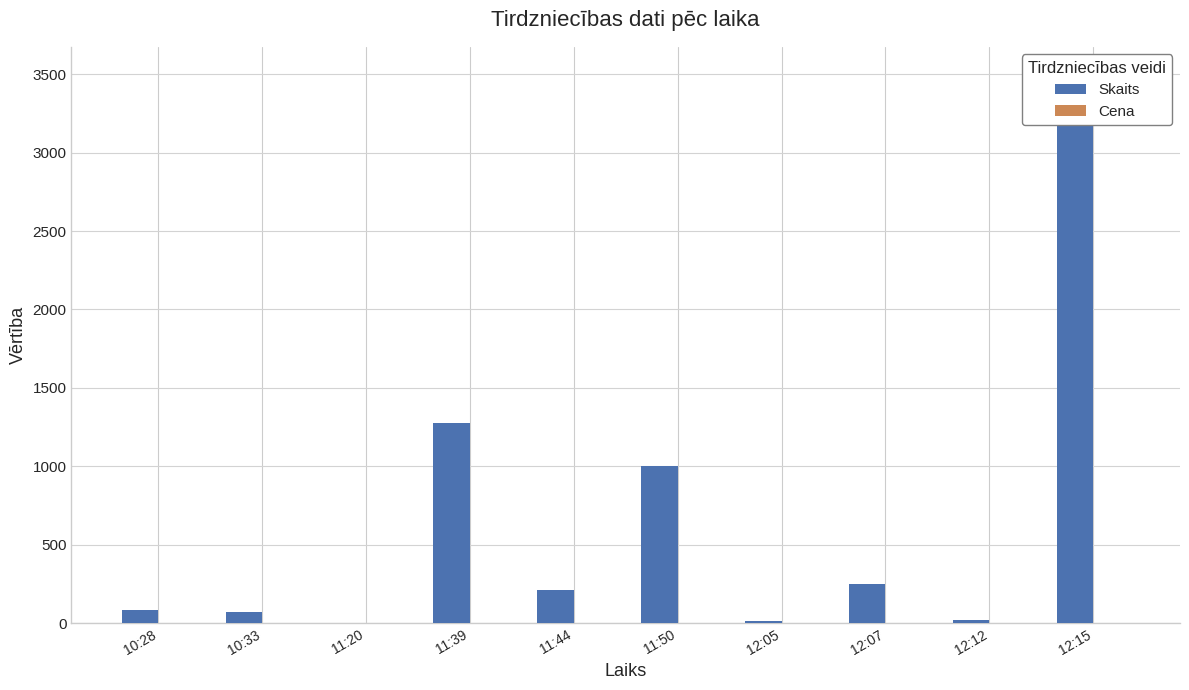

Reading left to right, list all the values displayed in this chart.

Skaits: 10:28=81.0	10:33=70.0	11:20=1.0	11:39=1276.0	11:44=213.0	11:50=1000.0	12:05=11.0	12:07=251.0	12:12=20.0	12:15=3500.0
Cena: 10:28=1.3	10:33=1.3	11:20=1.3	11:39=1.3	11:44=1.3	11:50=1.3	12:05=1.3	12:07=1.3	12:12=1.3	12:15=1.3